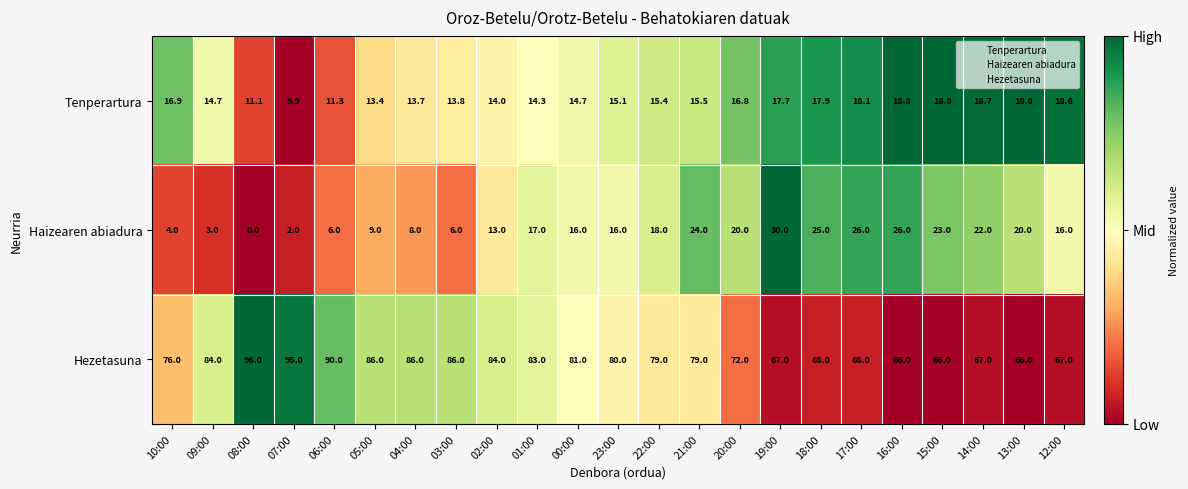

Count the number of data series in this chart.

3